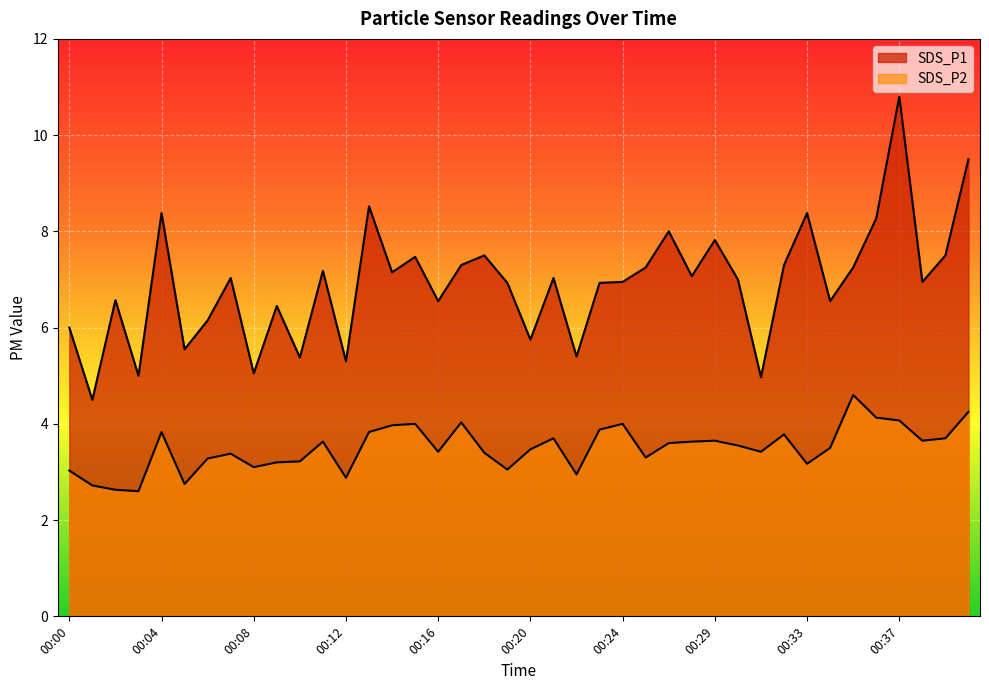

At which label does SDS_P1 reach its peak?

00:37